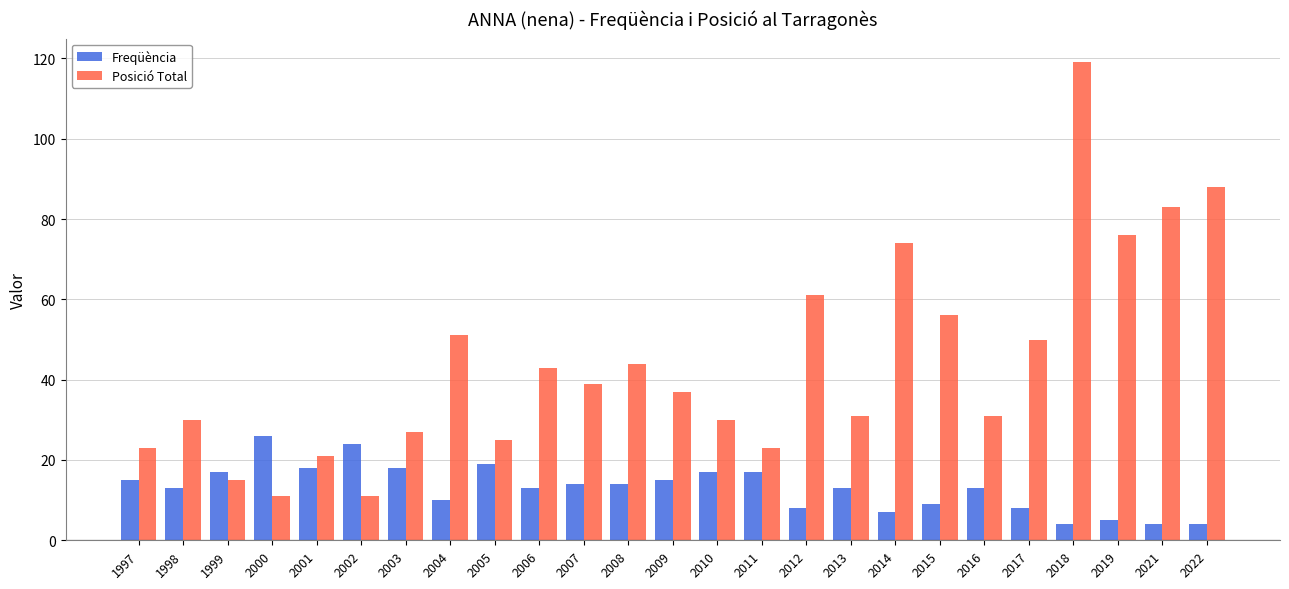

At which label does Freqüència reach its peak?

2000